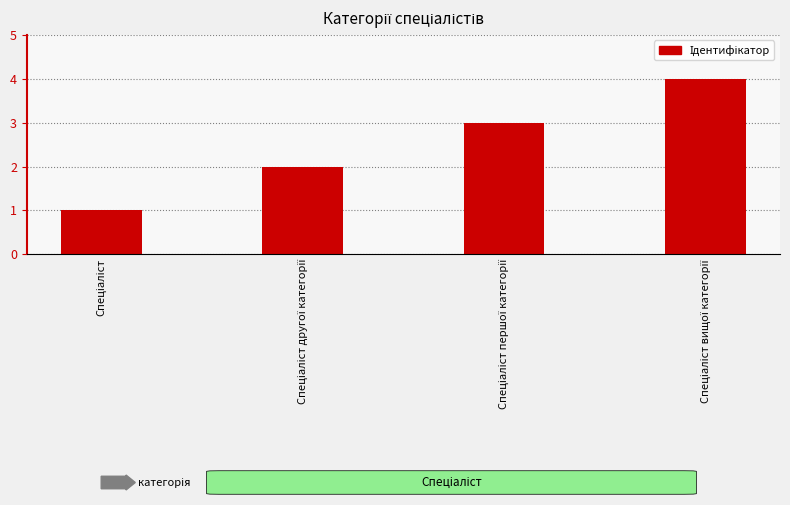

What is the sum of all values?

10